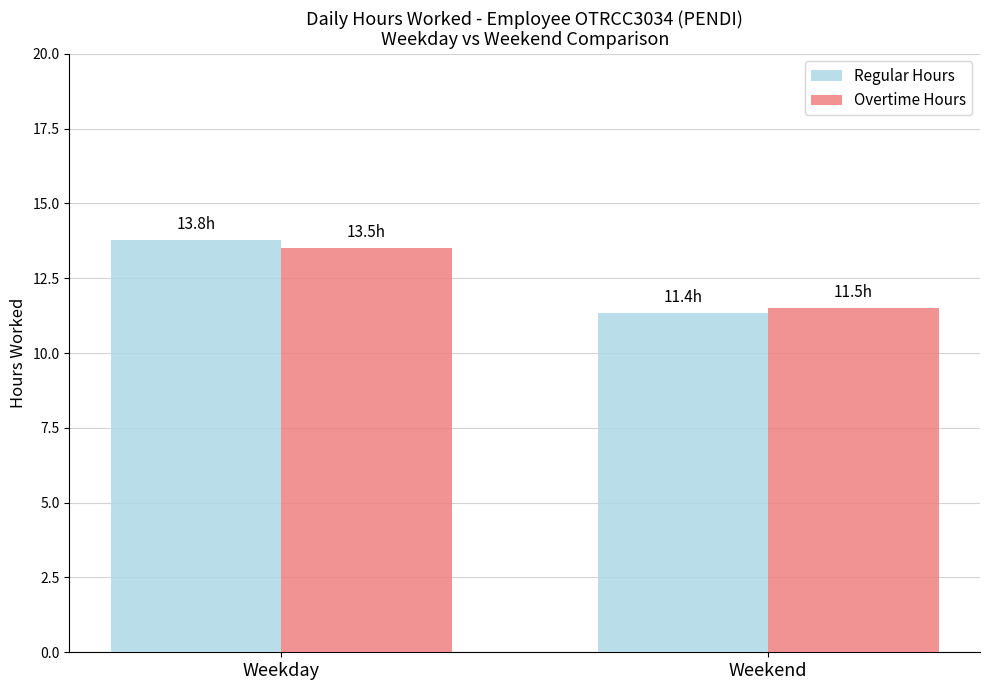

Which category has the highest value across all series?

Weekday